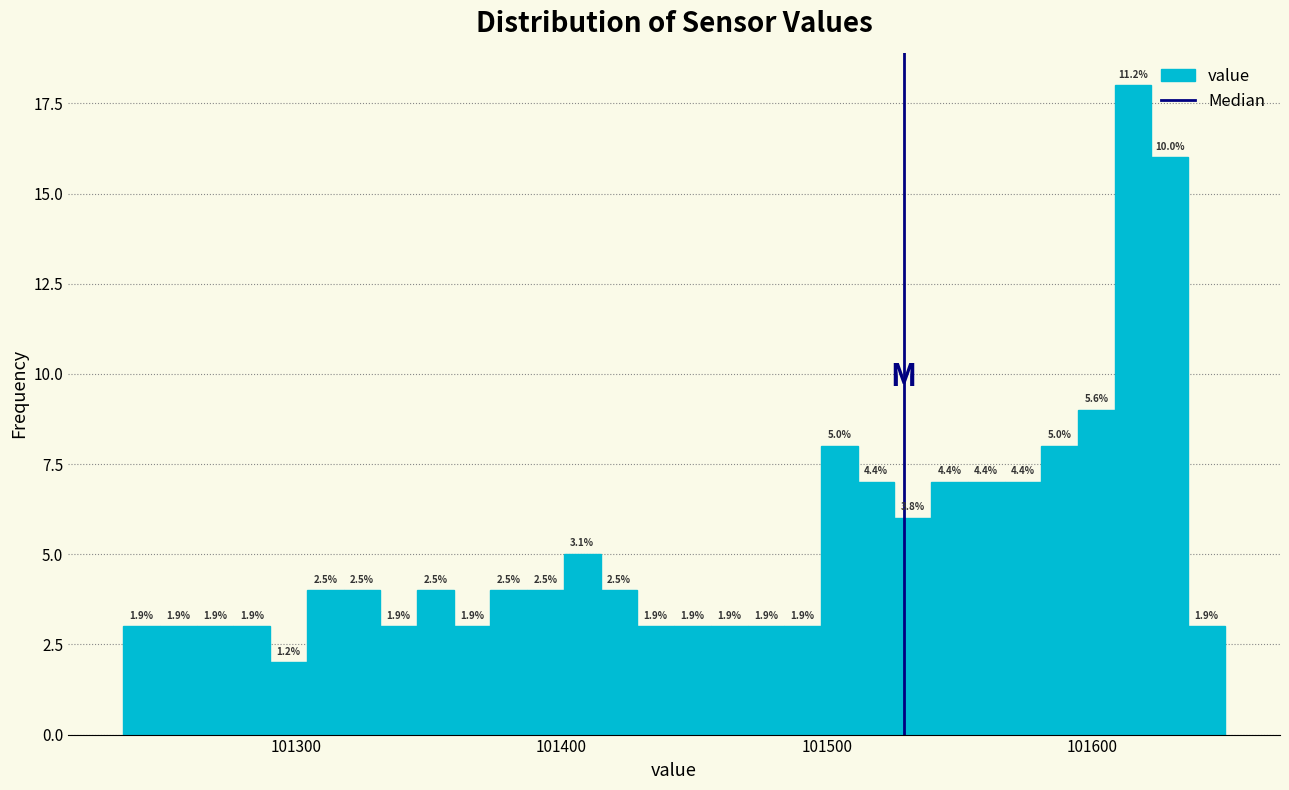

Around what value on the x-axis is the tallest bar? Give the approximate position of its centre, as read against the axis.

101620